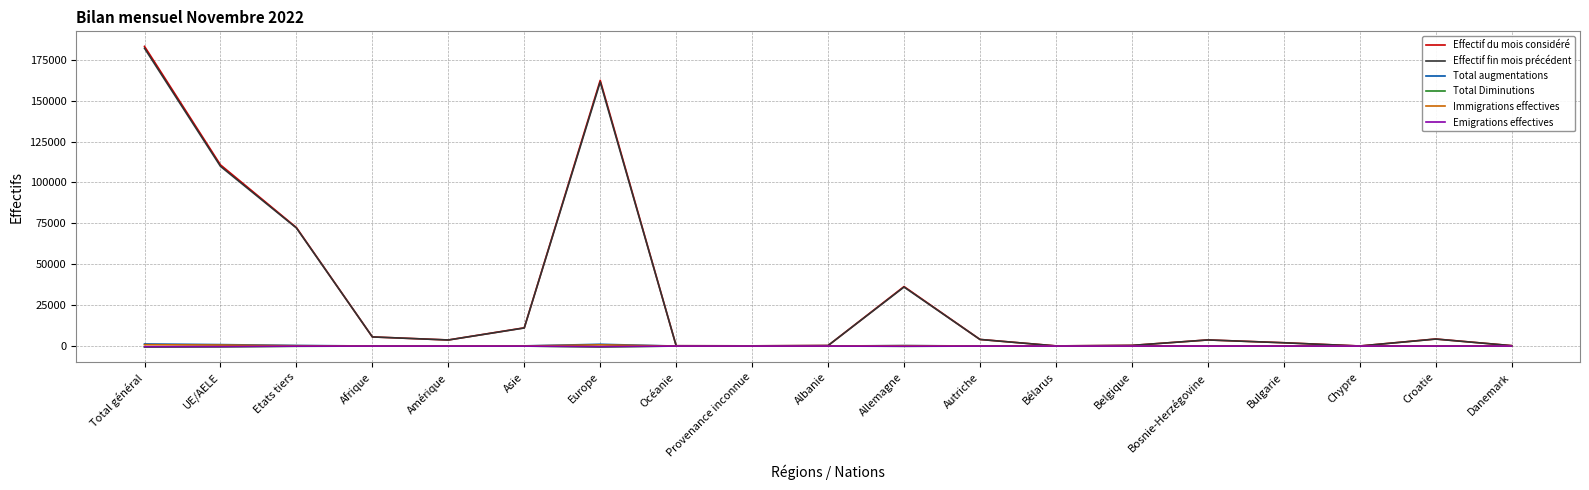

The value of Emigrations effectives at Bélarus is 0. True or false?

True